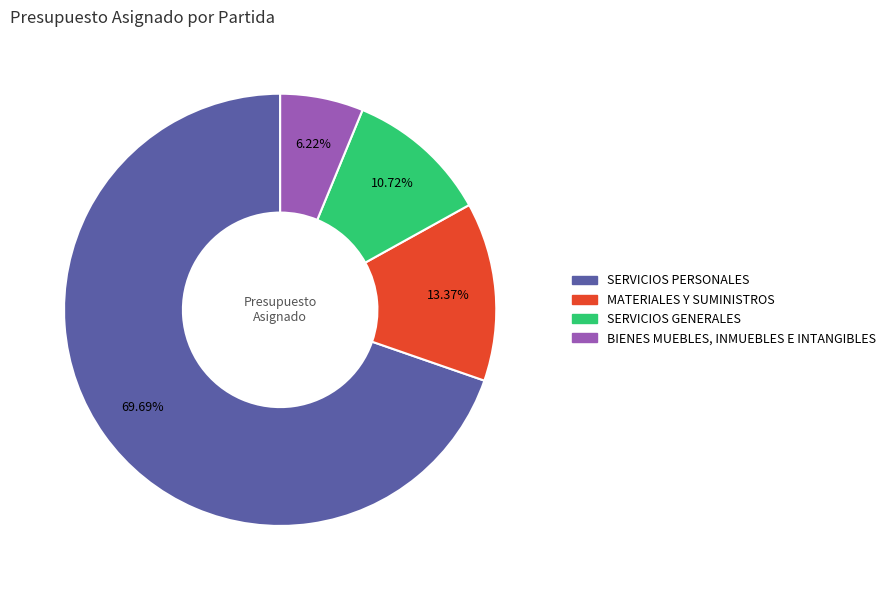

Which category has the smallest portion of the pie?

BIENES MUEBLES, INMUEBLES E INTANGIBLES